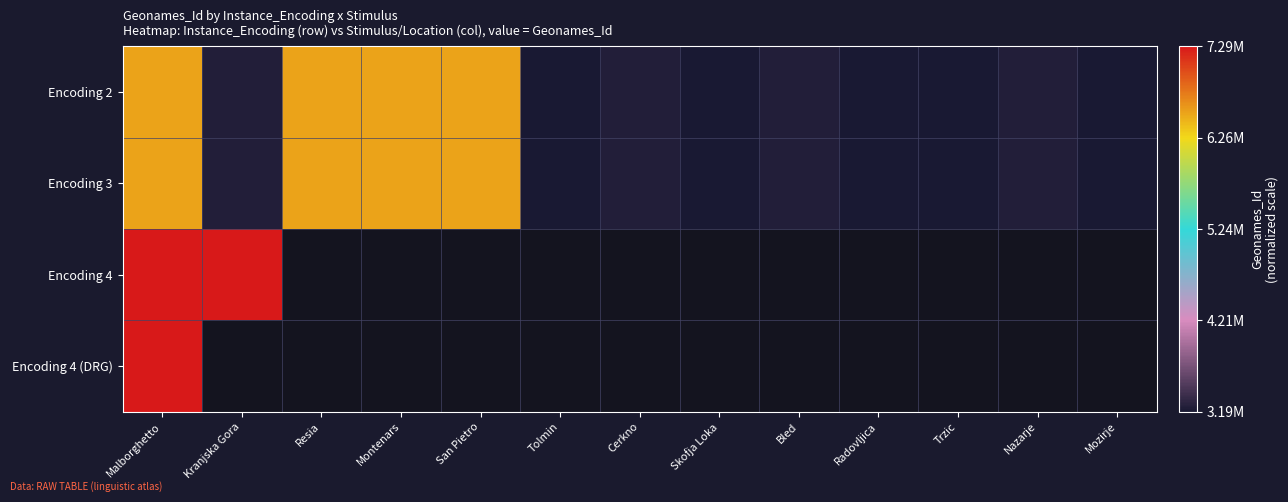

What value does the Encoding 3 series have at Radovljica?

3192062.0